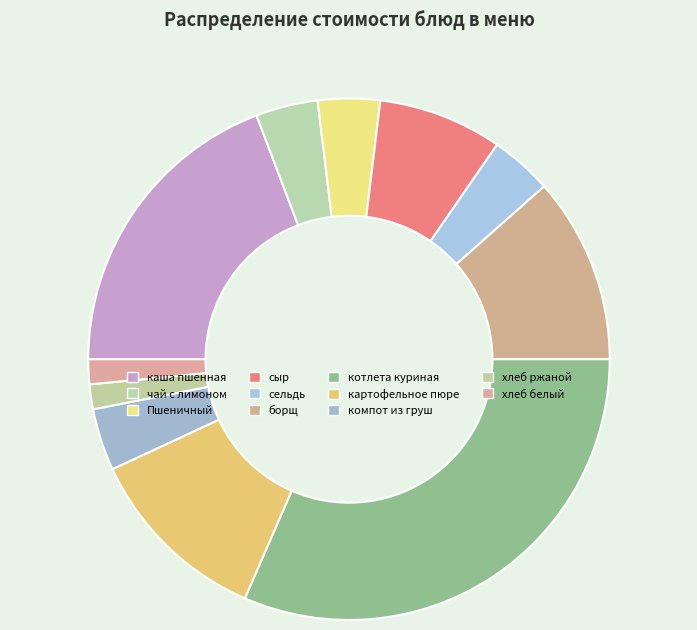

How many slices are in this pie chart?

11